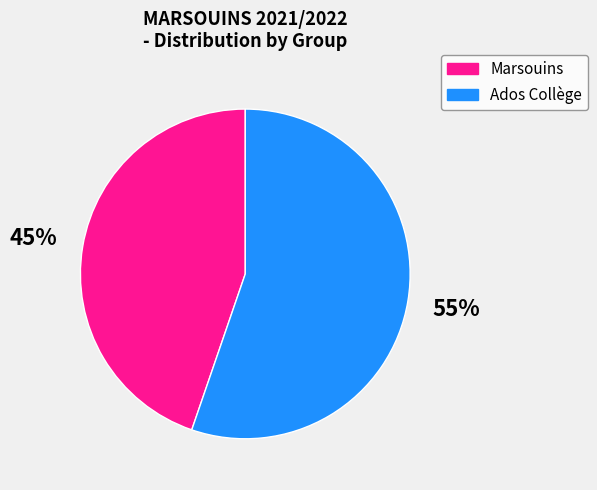

What is the largest slice in the pie chart?

Ados Collège